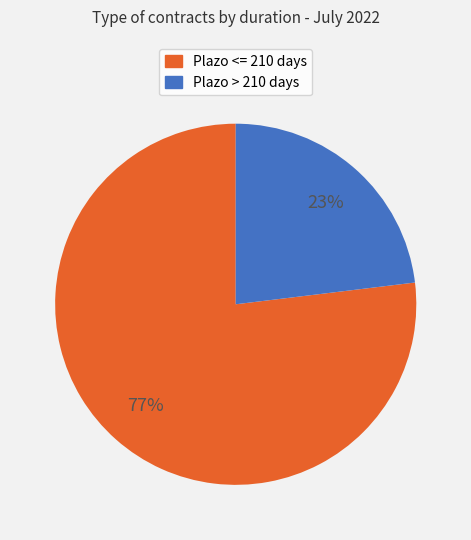

To the nearest percent, what is the average slice percentage?

50%